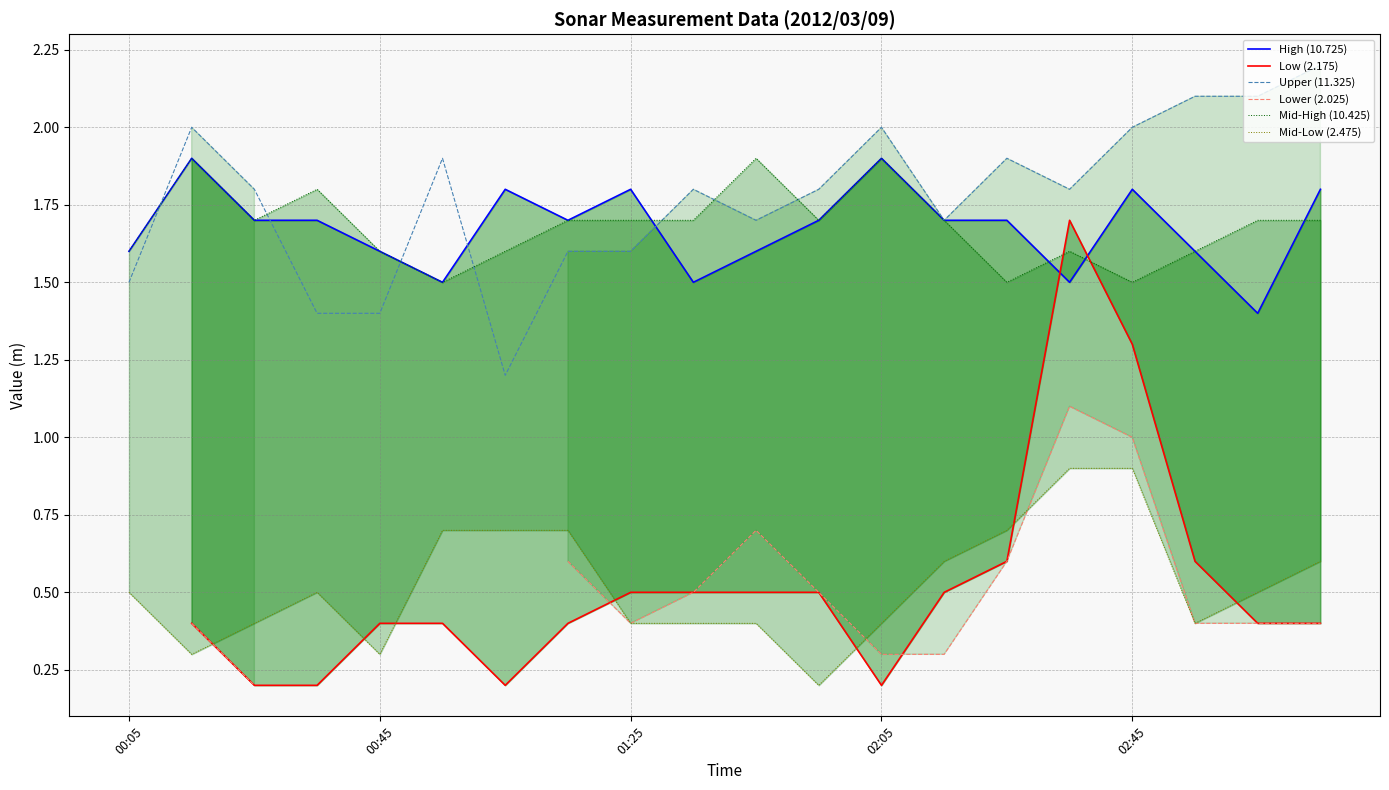

What is the maximum value for Upper (11.325)?

2.2